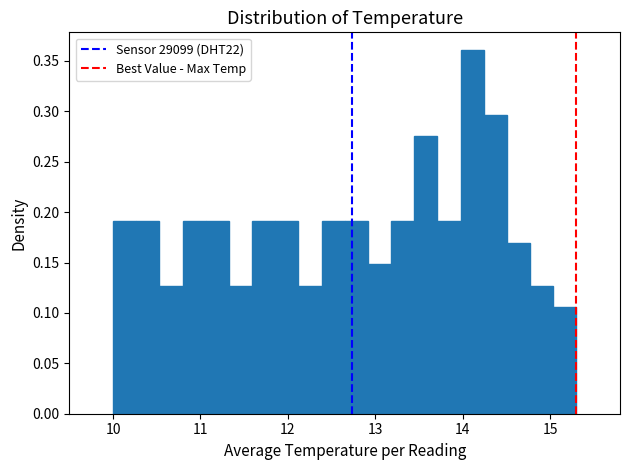

Read against the x-axis, roughly where is the centre of the tallest bar?

14.1